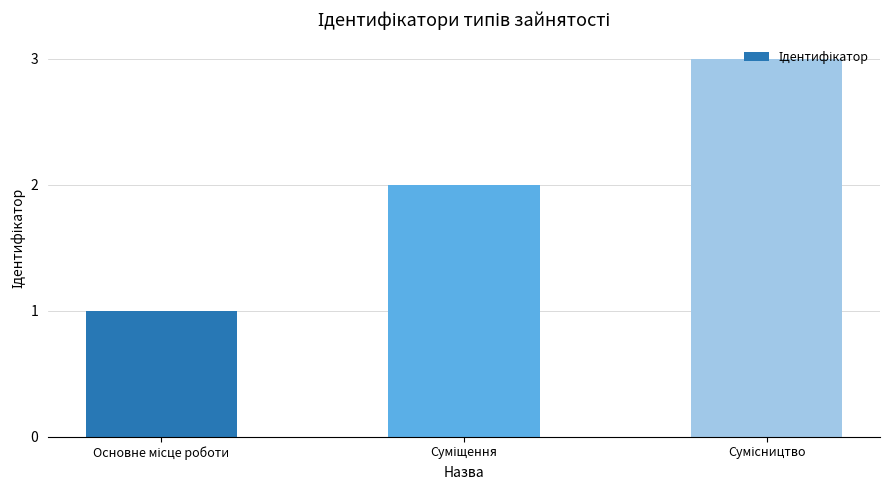

What is the sum of all values?

6